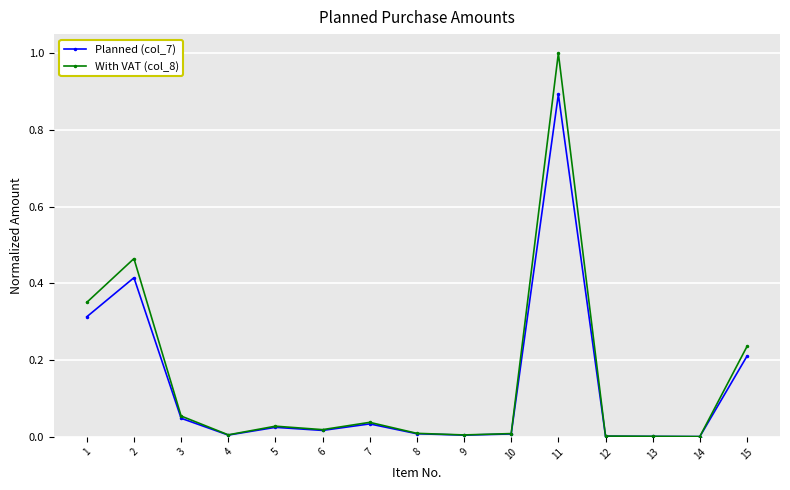

What are all the series names shown in the legend?

Planned (col_7), With VAT (col_8)